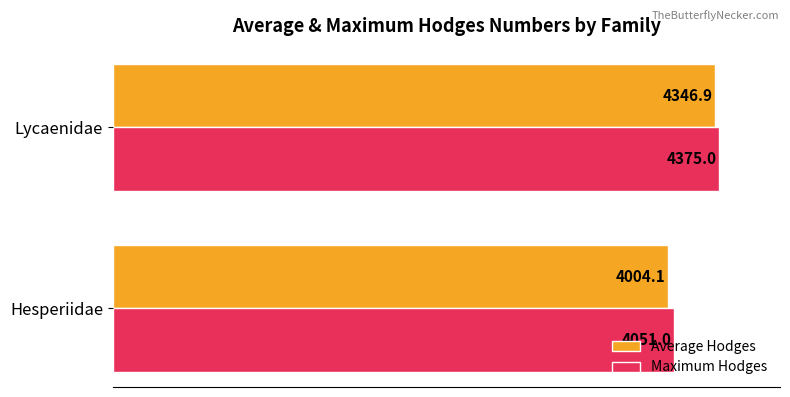

Rank the categories by Average Hodges value from highest to lowest.

Lycaenidae, Hesperiidae